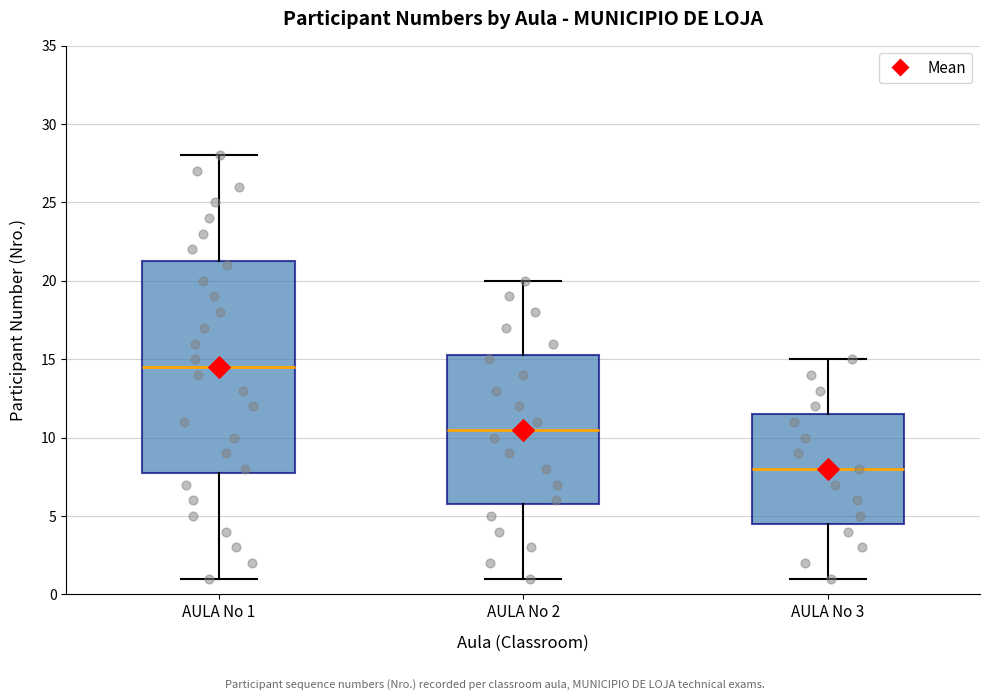

Reading left to right, transcribe this box plot: for each box, give where its median line is, the range the box spans, and where its two whiskers end, as read against the y-axis. The values are not printed on the chart, so give them approximately, as read against the axis.

AULA No 1: median 14.5, box 8.0 to 21.5, whiskers 1.0 to 28.0
AULA No 2: median 10.5, box 6.0 to 15.5, whiskers 1.0 to 20.0
AULA No 3: median 8.0, box 4.5 to 11.5, whiskers 1.0 to 15.0